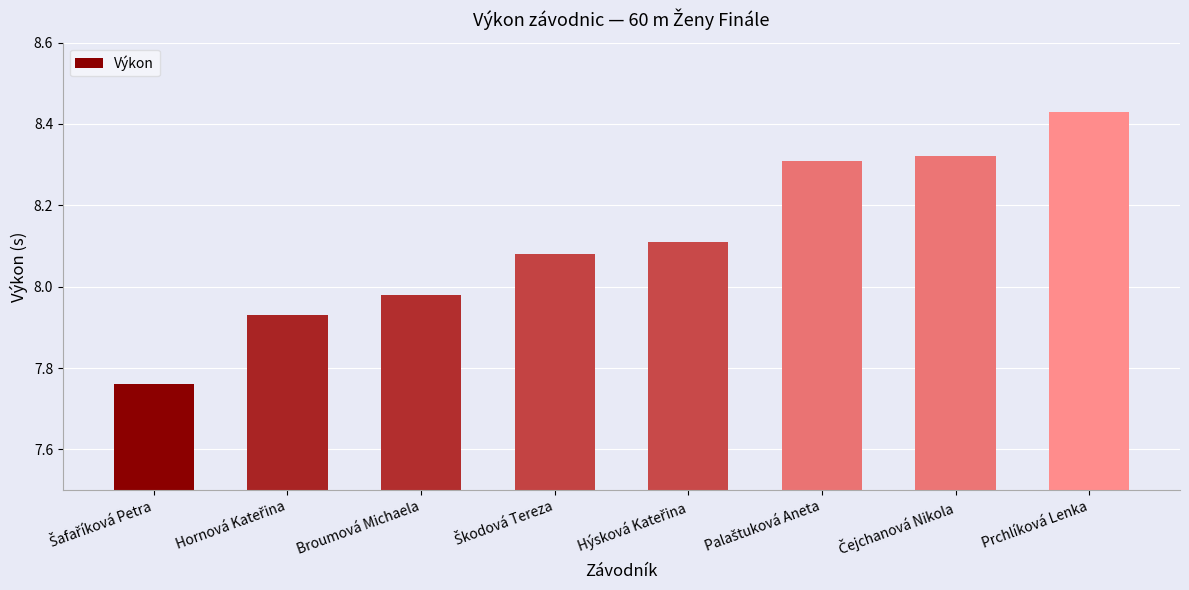

What is the sum of all values?

64.9